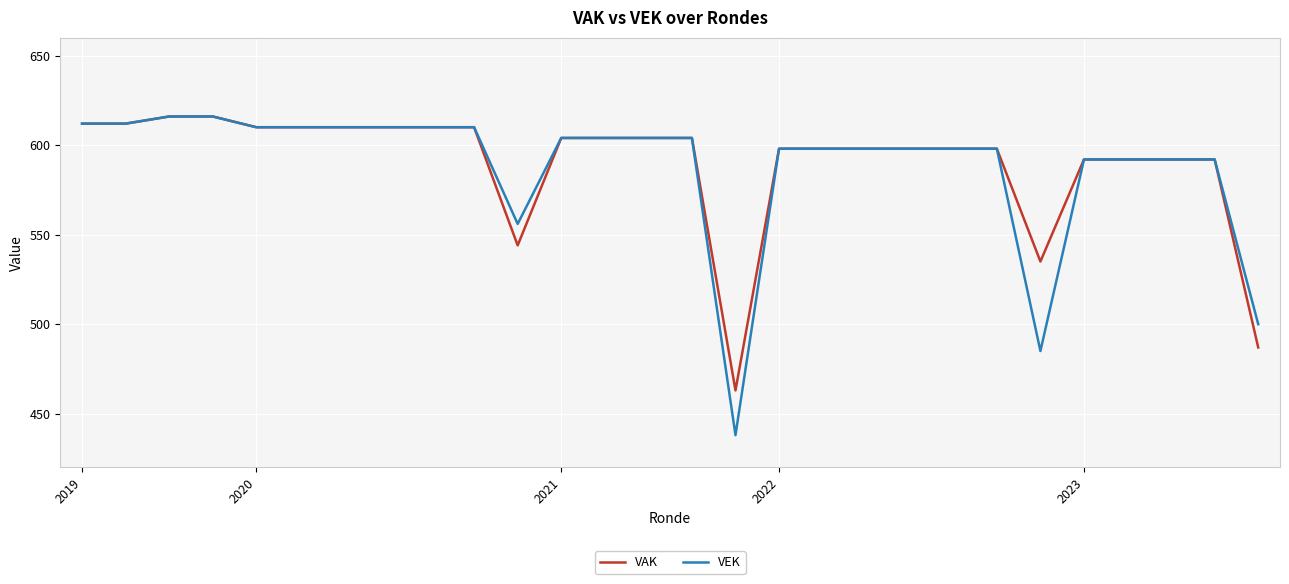

What is the maximum value for VEK?

616